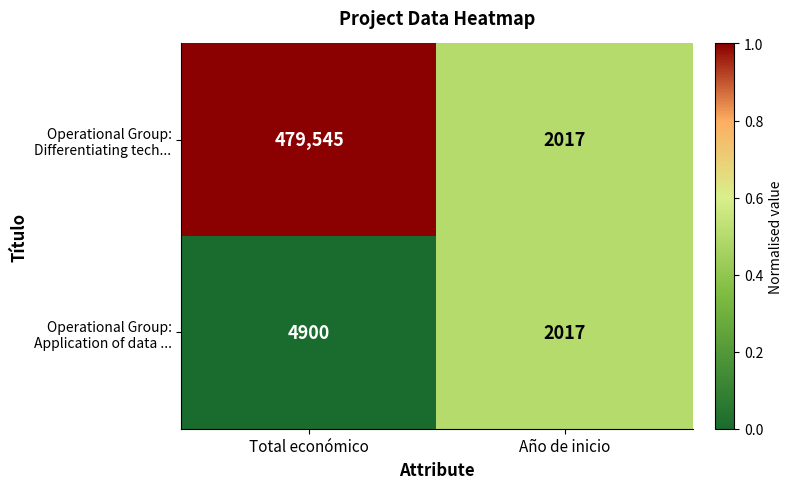

At which category is the sum across all series the highest?

Total económico